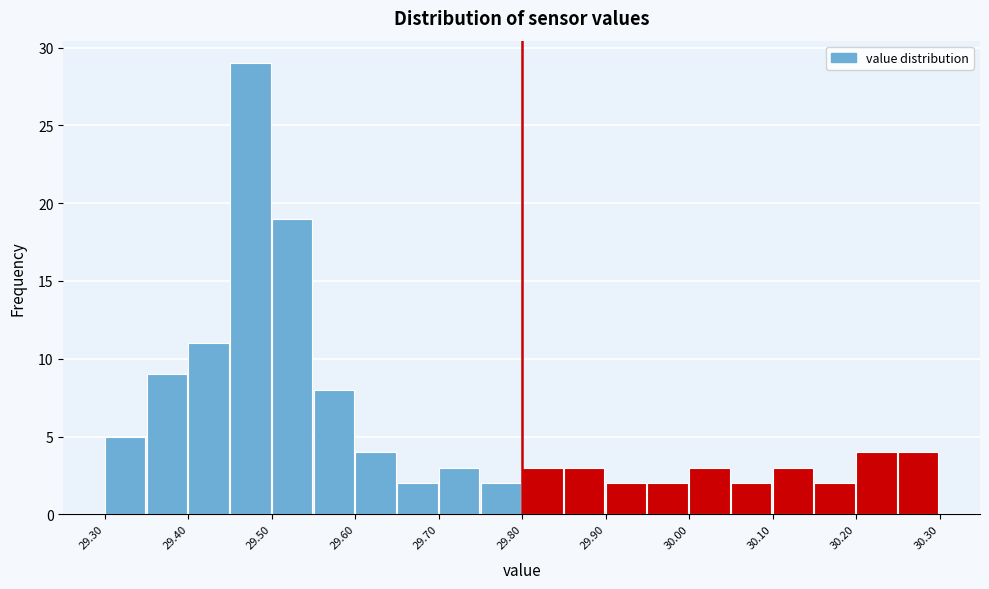

Over which range of the x-axis is the bar tallest?

29.45 to 29.50